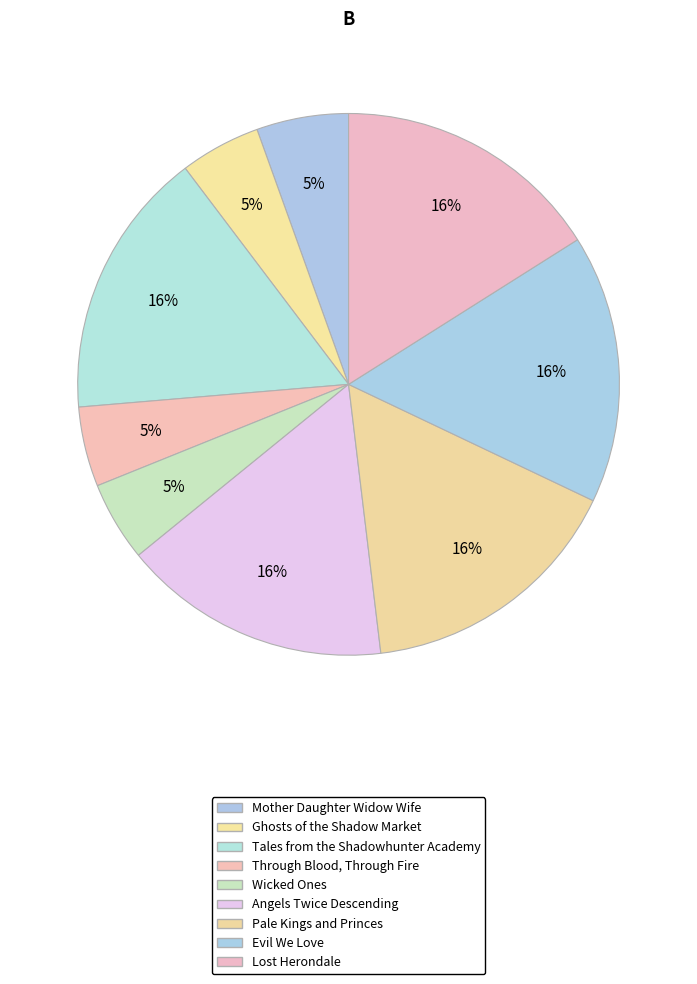

Which category has the smallest portion of the pie?

Wicked Ones